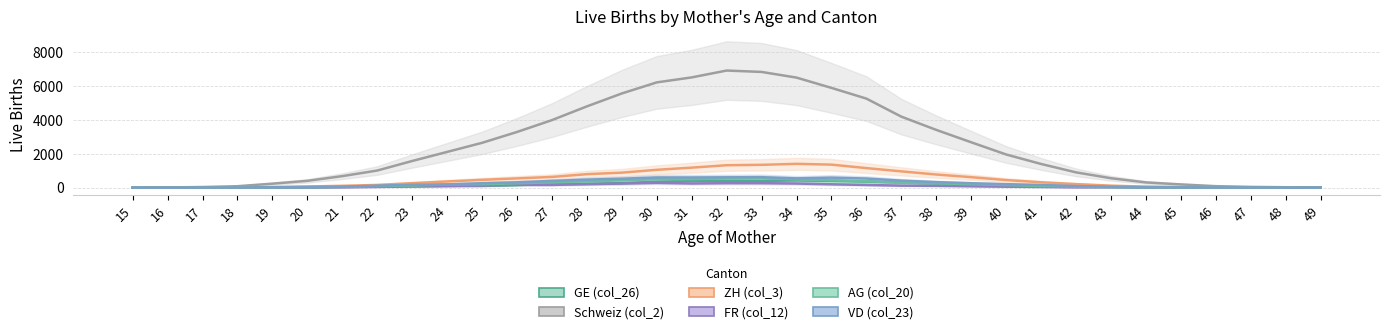

List the series in order of their peak value, highest first.

Schweiz (col_2), ZH (col_3), VD (col_23), AG (col_20), GE (col_26), FR (col_12)